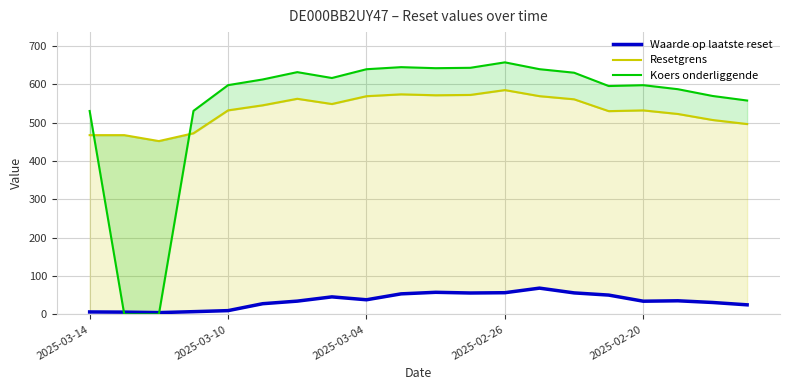

What is the greatest value displayed?

657.0